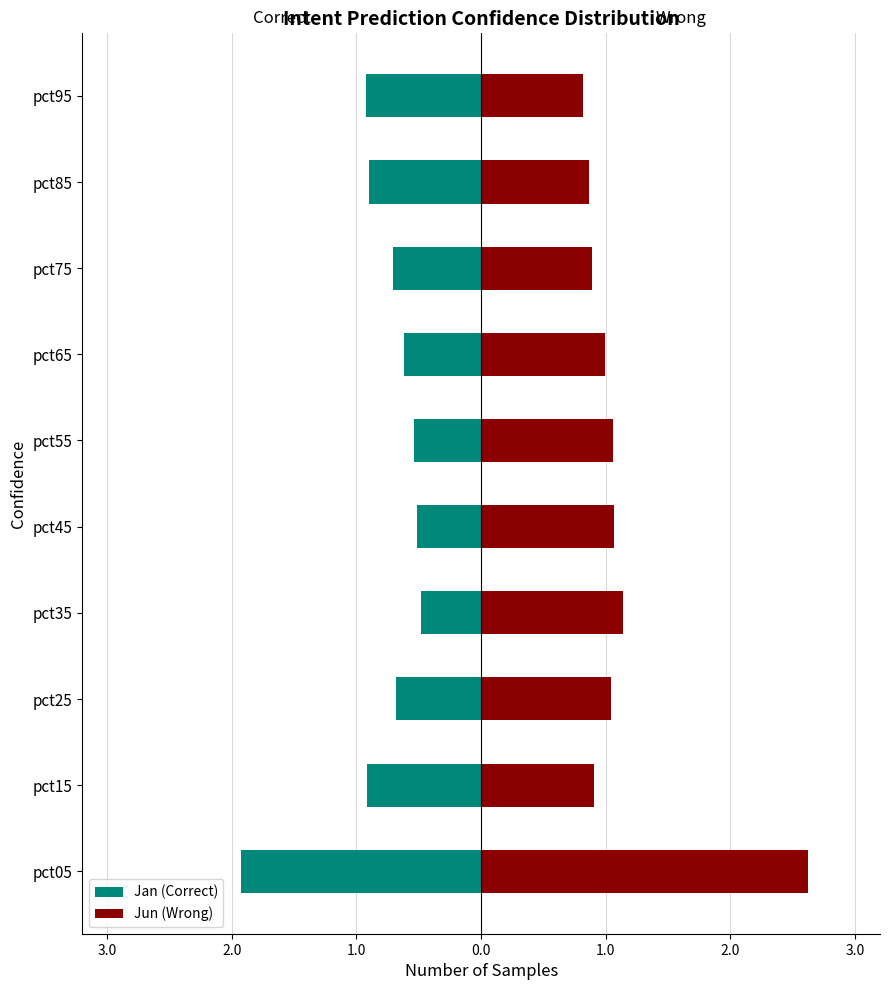

Between pct15 and pct55, which is larger?

pct55